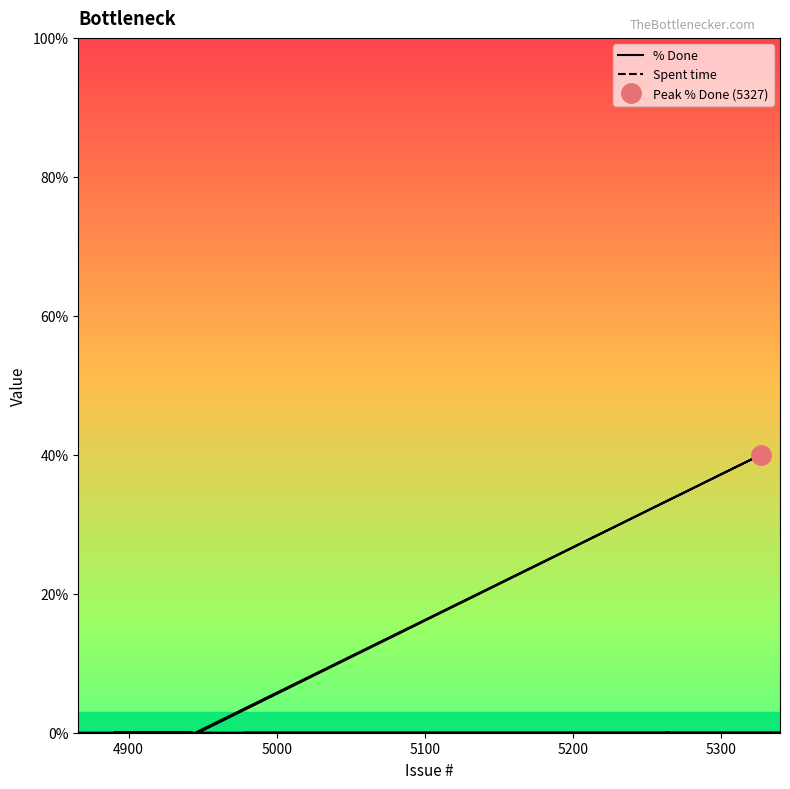

Is this an area chart (filled region under the line)?

No